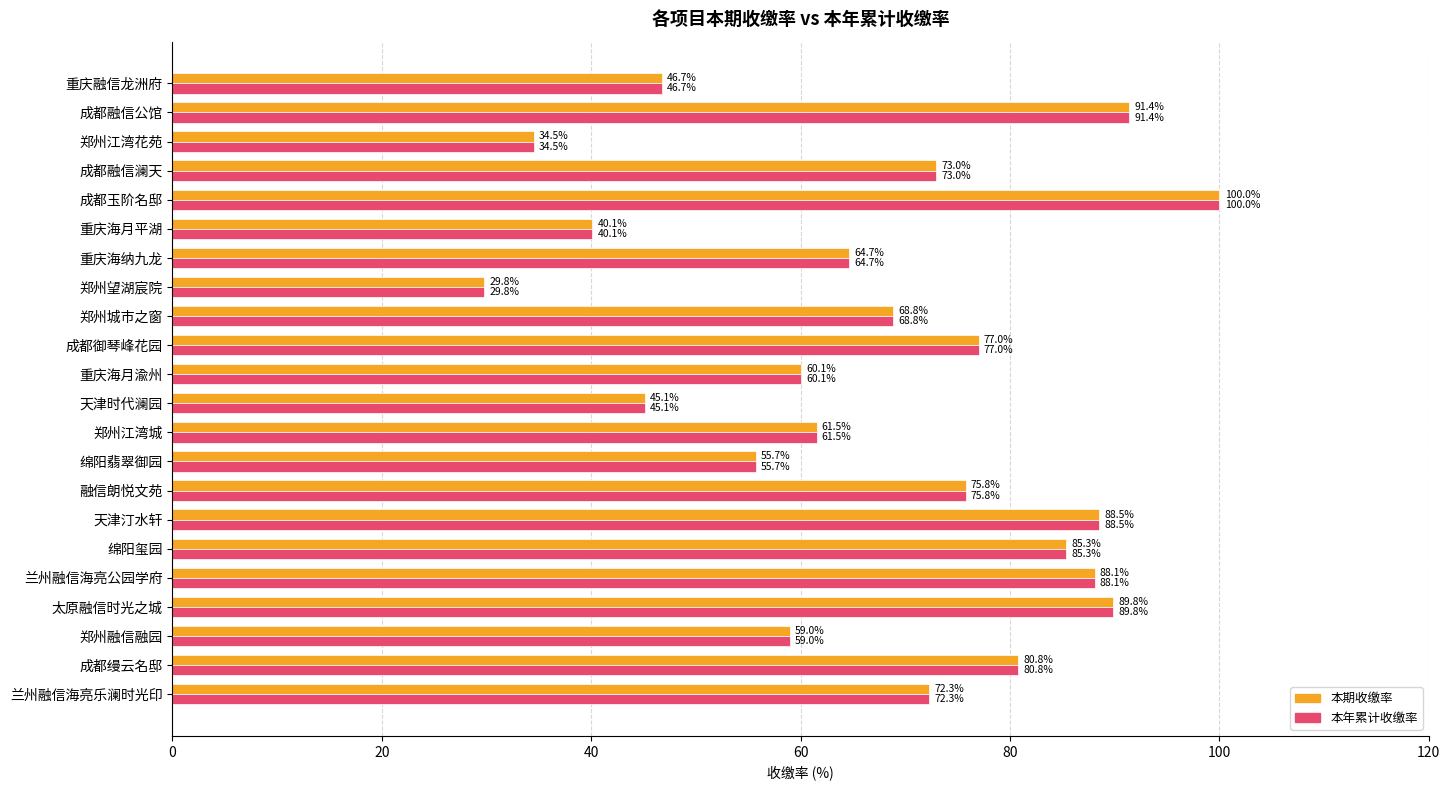

What is the average value of the 本年累计收缴率 series?

67.6